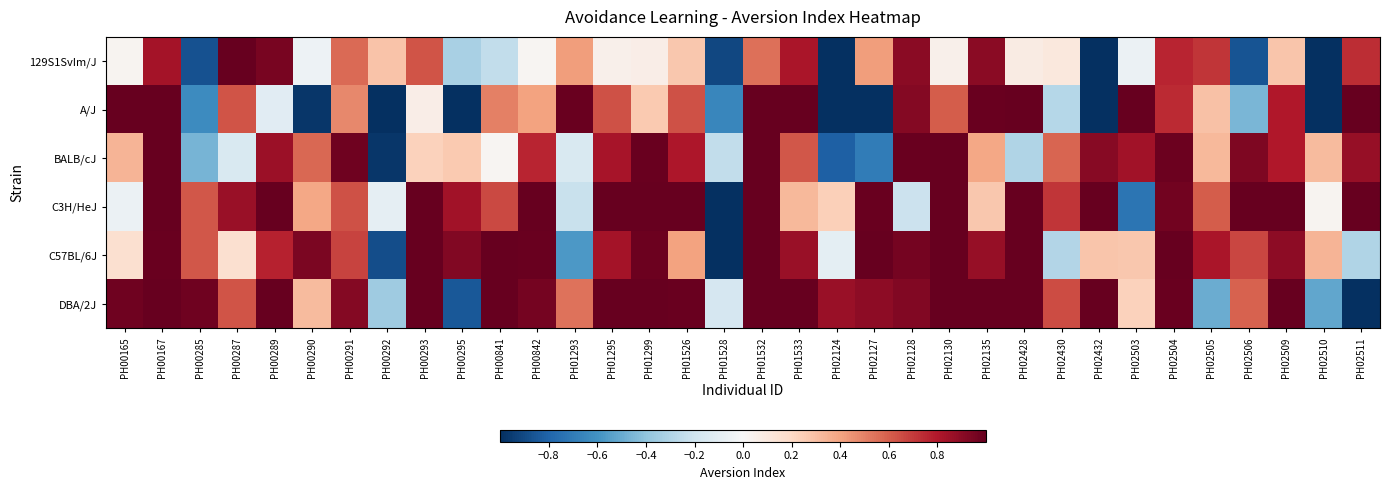

Reading left to right, what are all the values shown in this chart?

129S1SvIm/J: PH00165=0.0	PH00167=0.8	PH00285=-0.9	PH00287=1.0	PH00289=1.0	PH00290=-0.1	PH00291=0.6	PH00292=0.3	PH00293=0.6	PH00295=-0.3	PH00841=-0.2	PH00842=0.0	PH01293=0.4	PH01295=0.0	PH01299=0.1	PH01526=0.3	PH01528=-0.9	PH01532=0.5	PH01533=0.8	PH02124=-1.0	PH02127=0.4	PH02128=0.9	PH02130=0.1	PH02135=0.9	PH02428=0.1	PH02430=0.1	PH02432=-1.0	PH02503=-0.1	PH02504=0.8	PH02505=0.7	PH02506=-0.9	PH02509=0.3	PH02510=-1.0	PH02511=0.7
A/J: PH00165=1.0	PH00167=1.0	PH00285=-0.6	PH00287=0.6	PH00289=-0.1	PH00290=-1.0	PH00291=0.5	PH00292=-1.0	PH00293=0.1	PH00295=-1.0	PH00841=0.5	PH00842=0.4	PH01293=1.0	PH01295=0.6	PH01299=0.3	PH01526=0.6	PH01528=-0.7	PH01532=1.0	PH01533=1.0	PH02124=-1.0	PH02127=-1.0	PH02128=0.9	PH02130=0.6	PH02135=1.0	PH02428=1.0	PH02430=-0.3	PH02432=-1.0	PH02503=1.0	PH02504=0.7	PH02505=0.3	PH02506=-0.5	PH02509=0.8	PH02510=-1.0	PH02511=1.0
BALB/cJ: PH00165=0.3	PH00167=1.0	PH00285=-0.5	PH00287=-0.2	PH00289=0.9	PH00290=0.6	PH00291=1.0	PH00292=-1.0	PH00293=0.2	PH00295=0.3	PH00841=0.0	PH00842=0.8	PH01293=-0.1	PH01295=0.8	PH01299=1.0	PH01526=0.8	PH01528=-0.2	PH01532=1.0	PH01533=0.6	PH02124=-0.8	PH02127=-0.7	PH02128=1.0	PH02130=1.0	PH02135=0.4	PH02428=-0.3	PH02430=0.6	PH02432=0.9	PH02503=0.8	PH02504=1.0	PH02505=0.3	PH02506=0.9	PH02509=0.8	PH02510=0.3	PH02511=0.9
C3H/HeJ: PH00165=-0.1	PH00167=1.0	PH00285=0.6	PH00287=0.9	PH00289=1.0	PH00290=0.4	PH00291=0.6	PH00292=-0.1	PH00293=1.0	PH00295=0.8	PH00841=0.7	PH00842=1.0	PH01293=-0.2	PH01295=1.0	PH01299=1.0	PH01526=1.0	PH01528=-1.0	PH01532=1.0	PH01533=0.3	PH02124=0.2	PH02127=1.0	PH02128=-0.2	PH02130=1.0	PH02135=0.3	PH02428=1.0	PH02430=0.7	PH02432=1.0	PH02503=-0.7	PH02504=1.0	PH02505=0.6	PH02506=1.0	PH02509=1.0	PH02510=0.0	PH02511=1.0
C57BL/6J: PH00165=0.2	PH00167=1.0	PH00285=0.6	PH00287=0.2	PH00289=0.8	PH00290=0.9	PH00291=0.7	PH00292=-0.9	PH00293=1.0	PH00295=0.9	PH00841=1.0	PH00842=1.0	PH01293=-0.6	PH01295=0.8	PH01299=1.0	PH01526=0.4	PH01528=-1.0	PH01532=1.0	PH01533=0.9	PH02124=-0.1	PH02127=1.0	PH02128=1.0	PH02130=1.0	PH02135=0.9	PH02428=1.0	PH02430=-0.3	PH02432=0.3	PH02503=0.3	PH02504=1.0	PH02505=0.8	PH02506=0.7	PH02509=0.9	PH02510=0.3	PH02511=-0.3
DBA/2J: PH00165=1.0	PH00167=1.0	PH00285=1.0	PH00287=0.6	PH00289=1.0	PH00290=0.3	PH00291=0.9	PH00292=-0.4	PH00293=1.0	PH00295=-0.8	PH00841=1.0	PH00842=1.0	PH01293=0.5	PH01295=1.0	PH01299=1.0	PH01526=1.0	PH01528=-0.2	PH01532=1.0	PH01533=1.0	PH02124=0.9	PH02127=0.9	PH02128=0.9	PH02130=1.0	PH02135=1.0	PH02428=1.0	PH02430=0.7	PH02432=1.0	PH02503=0.2	PH02504=1.0	PH02505=-0.5	PH02506=0.6	PH02509=1.0	PH02510=-0.5	PH02511=-1.0